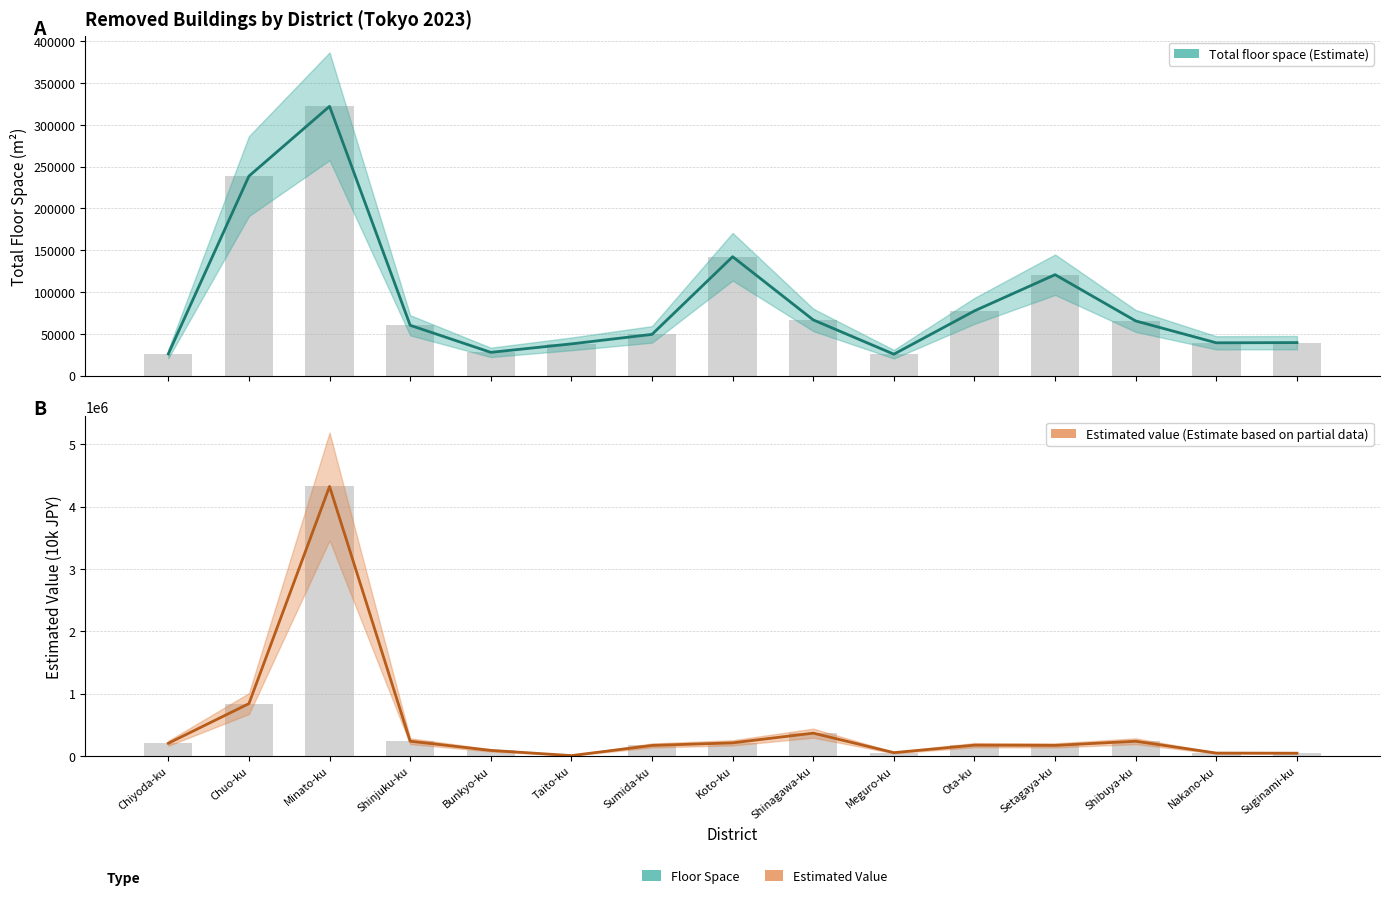

At which label does Estimated value first exceed 171463?

Chiyoda-ku